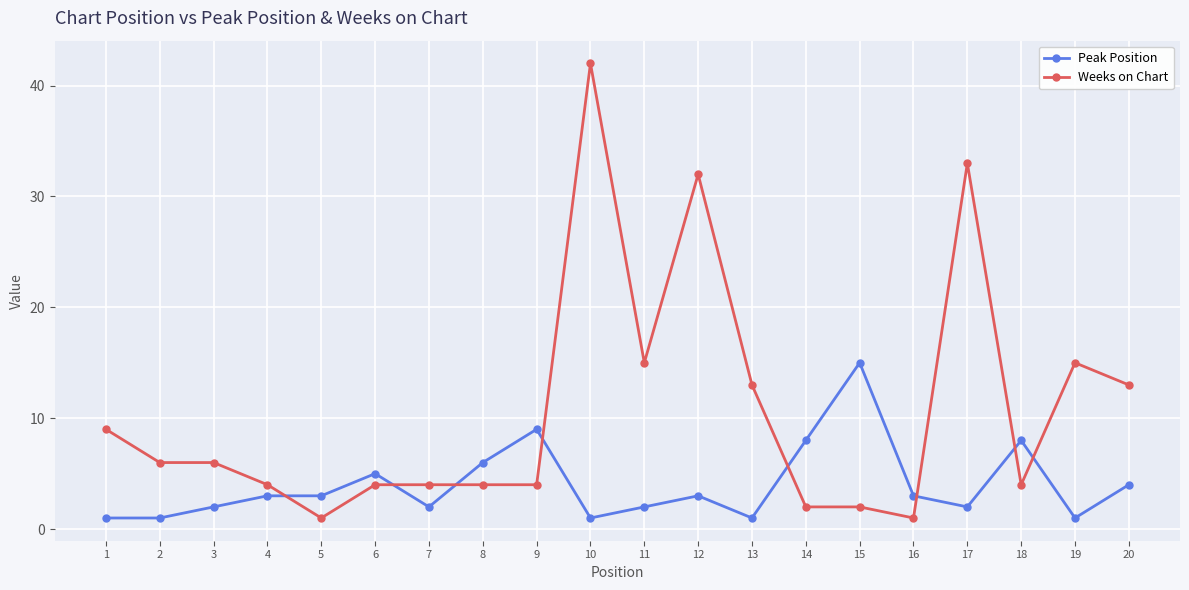

What is the spread (max minus min) of values at 7?

2